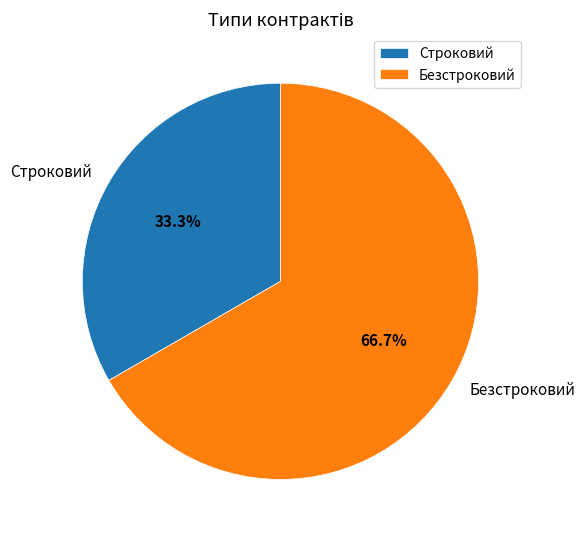

To the nearest percent, what percentage of the pie is Строковий?

33%